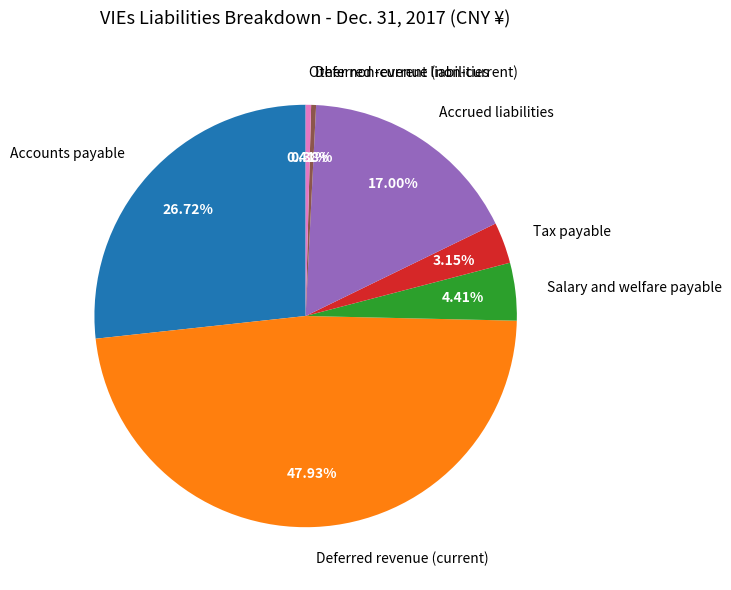

Which slice is the largest?

Deferred revenue (current)